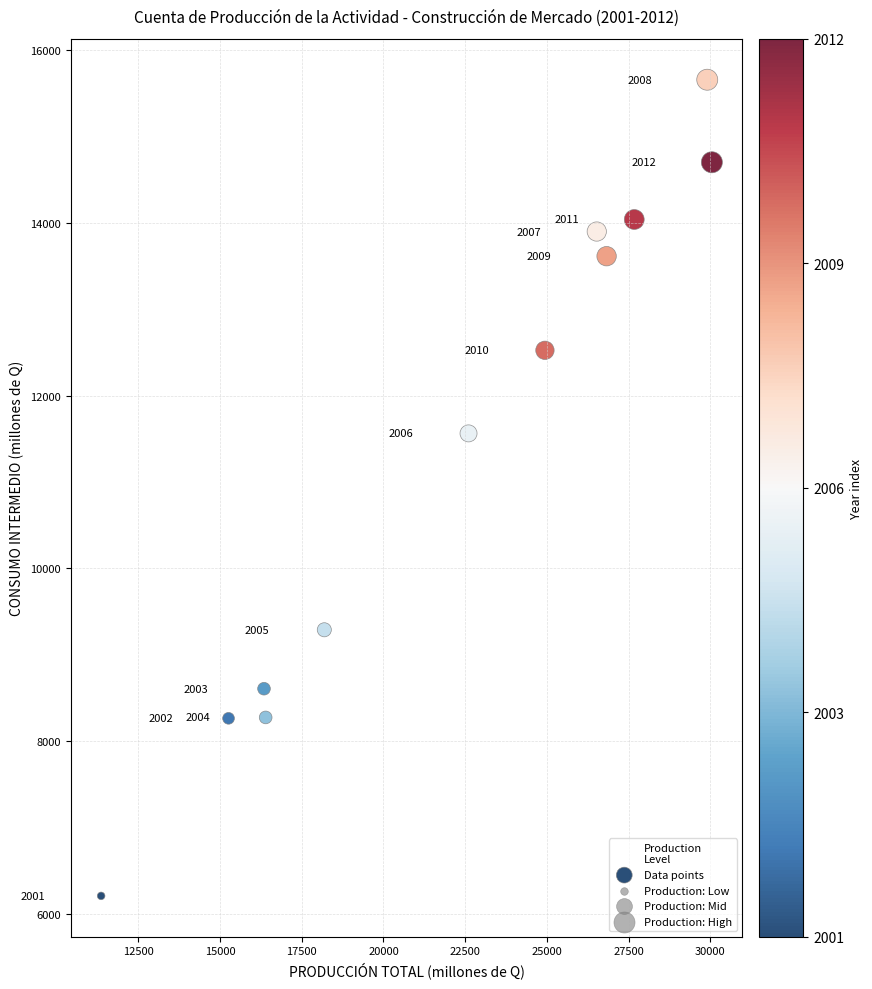

What is the average Y value?

11387.1